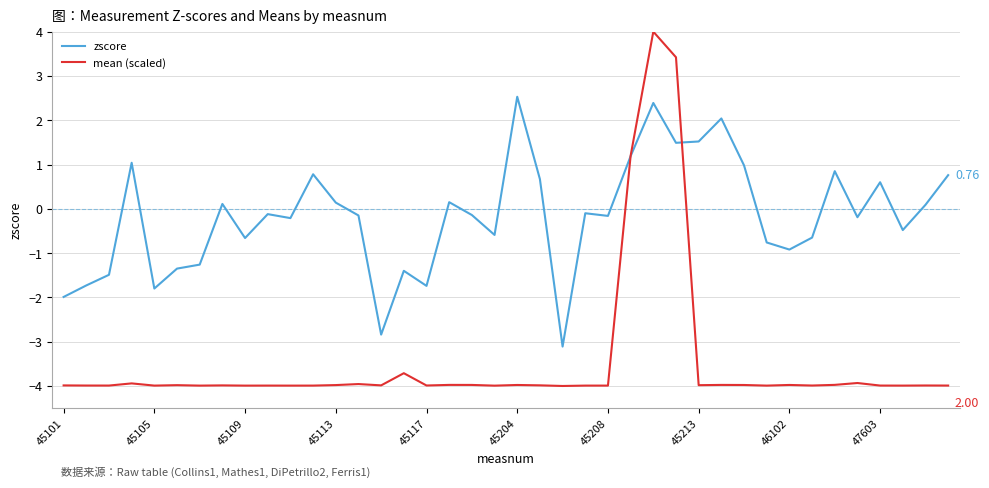

List the series in order of their peak value, lowest first.

zscore, mean (scaled)